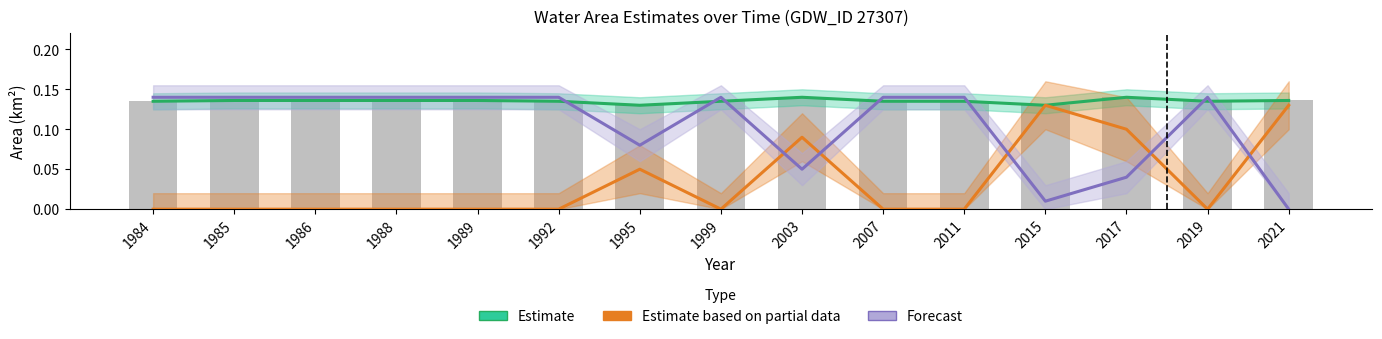

True or false: Estimate based on partial data (origWaterArea) has a value of 0.0 at 2007.

True